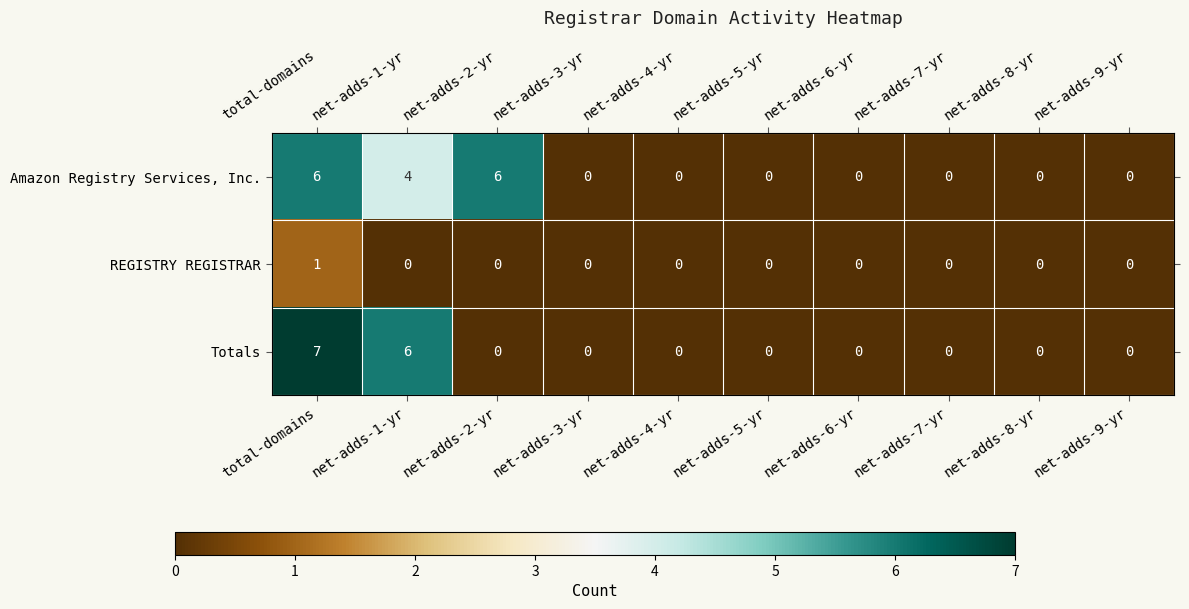

What is the difference between the maximum and second lowest values in the Totals series?

7